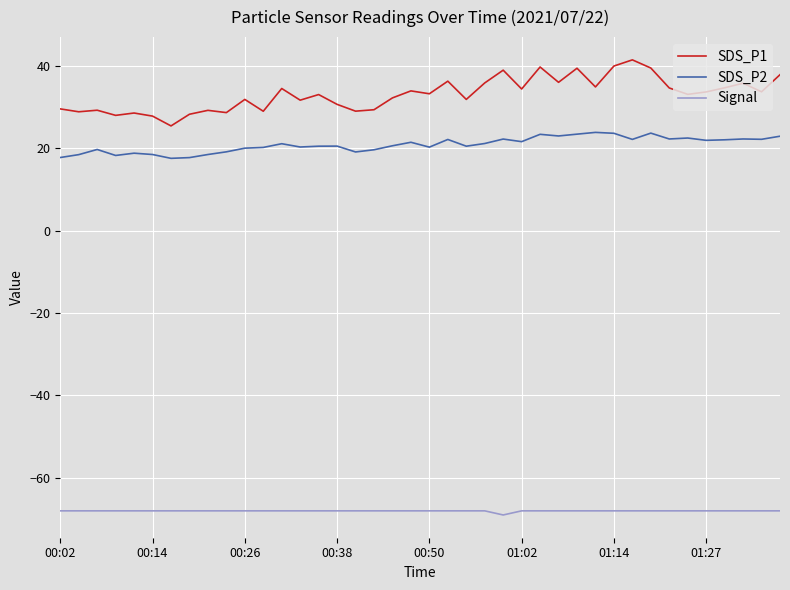

What is the smallest value displayed?

-69.0